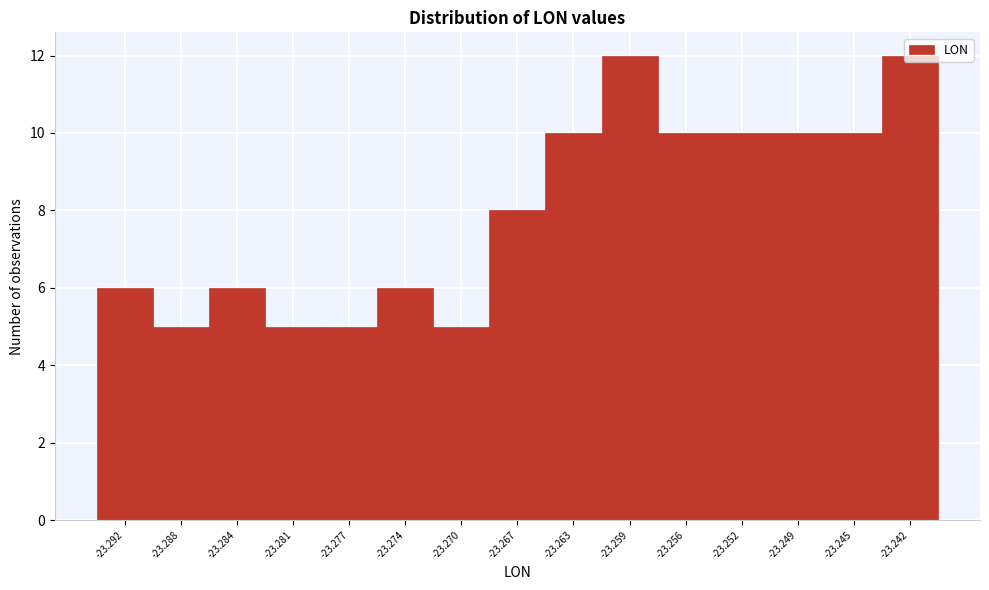

What is the ratio of the value at -23.263 to the value at -23.270?

2.0